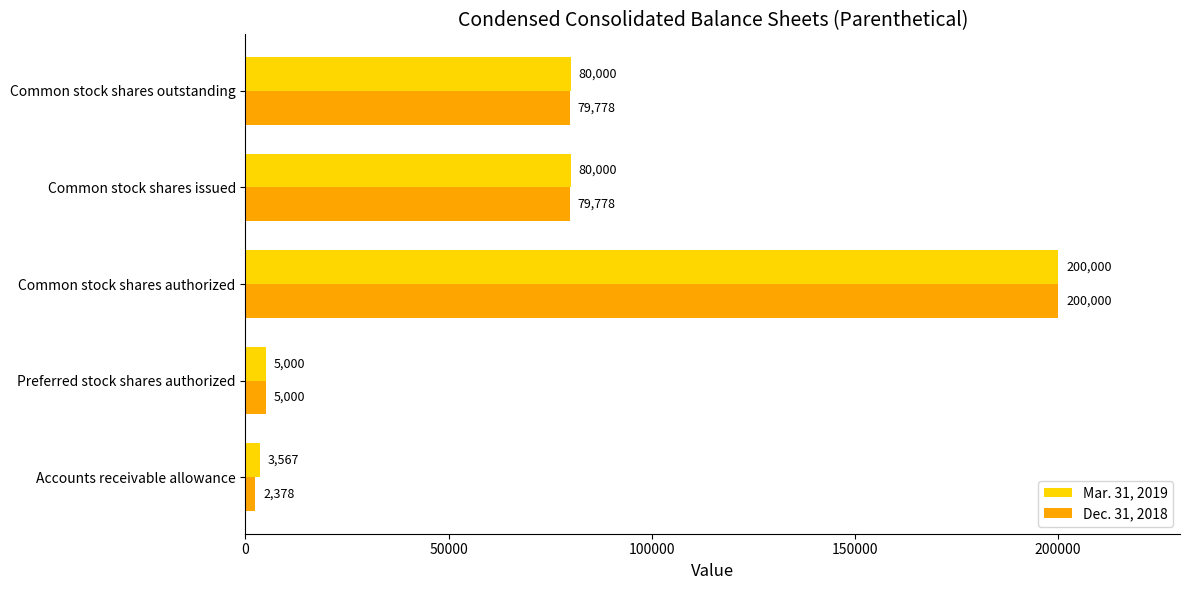

List the series in order of their overall mean, lowest first.

Dec. 31, 2018, Mar. 31, 2019